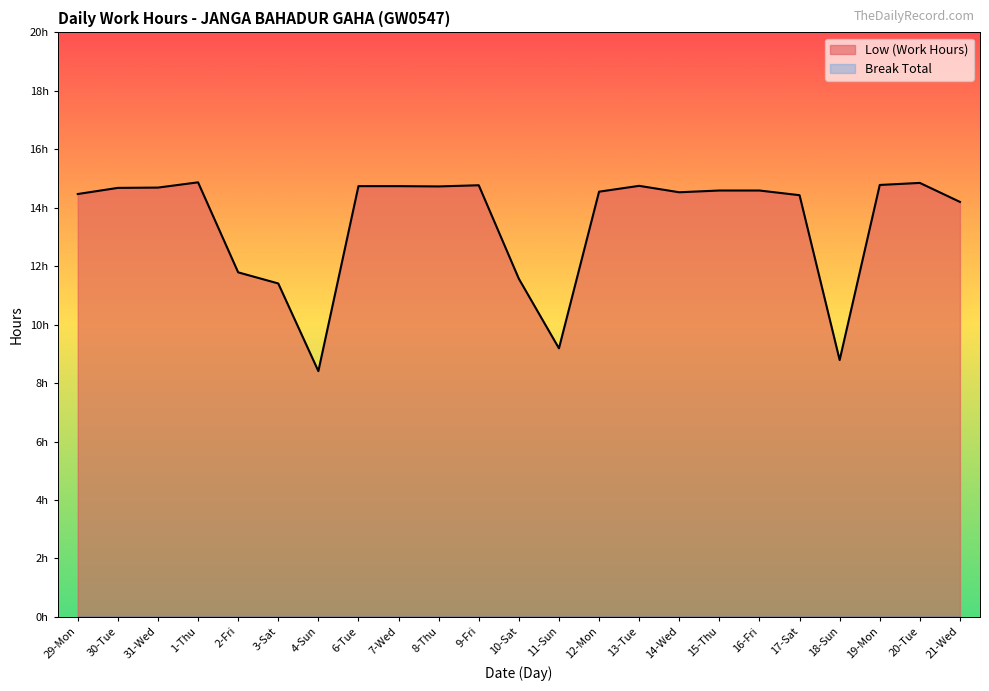

What is the sum of the values at 29-Mon and 14-Wed?

29.0